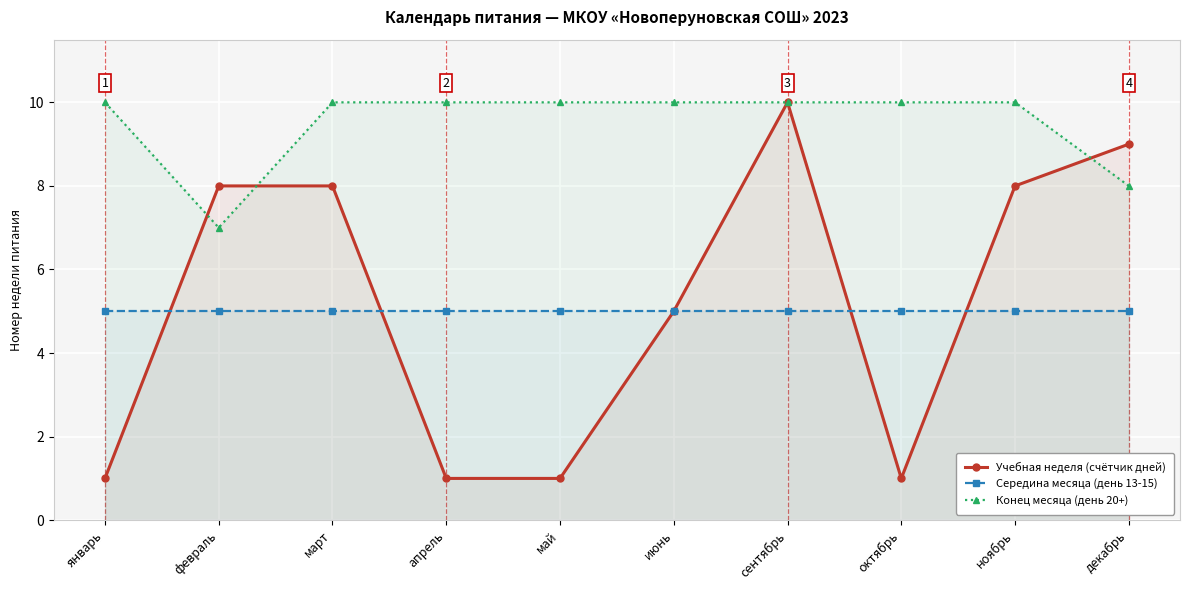

Which label corresponds to the smallest value in the chart?

январь